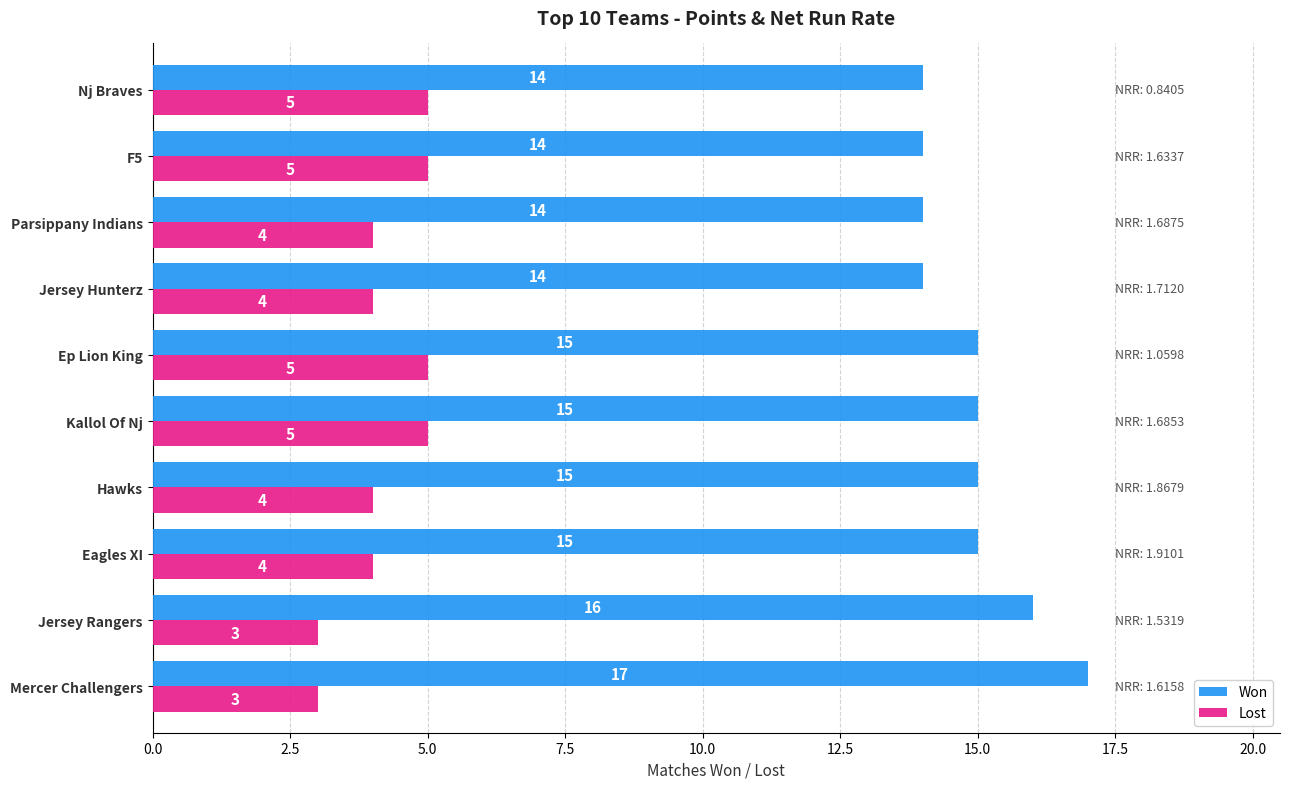

The value of Won at F5 is 9. True or false?

False